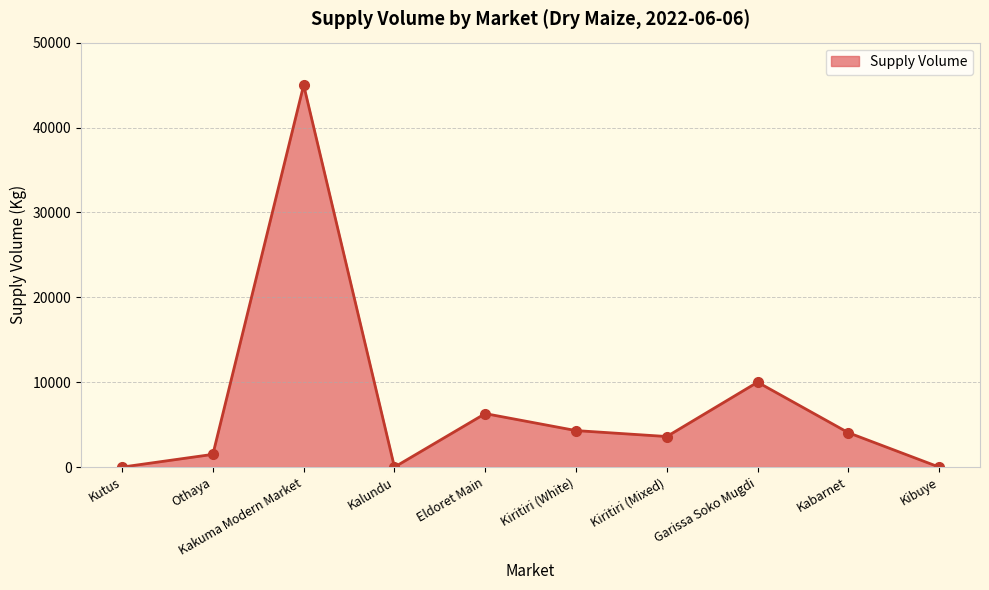

Reading right to left, extract all data points from this chart.

0	4050	10000	3600	4300	6300	0	45000	1500	0